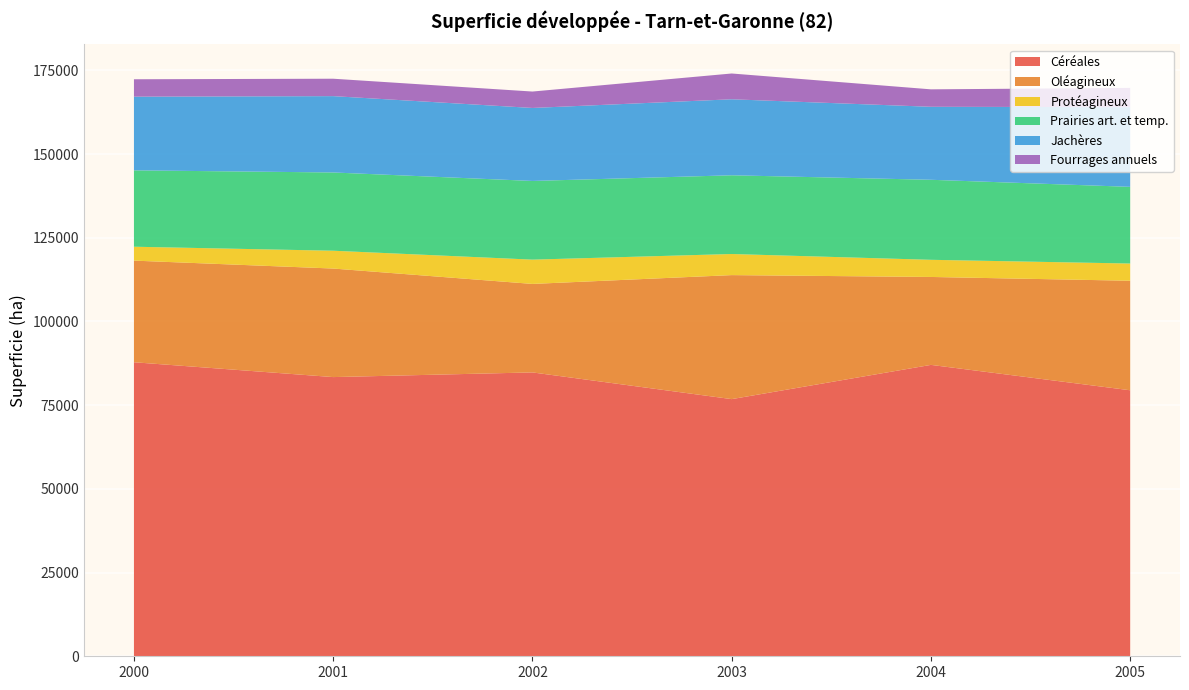

Reading right to left, what are all the values shown in this chart?

Céréales: 79442	87024	76799	84775	83380	87812
Oléagineux: 32710	26259	37037	26427	32417	30350
Protéagineux: 5140	5121	6300	7253	5319	4150
Prairies art. et temp.: 22900	23900	23510	23500	23370	22810
Jachères: 23800	21800	22700	21800	22800	22000
Fourrages annuels: 5750	5210	7700	4900	5200	5200